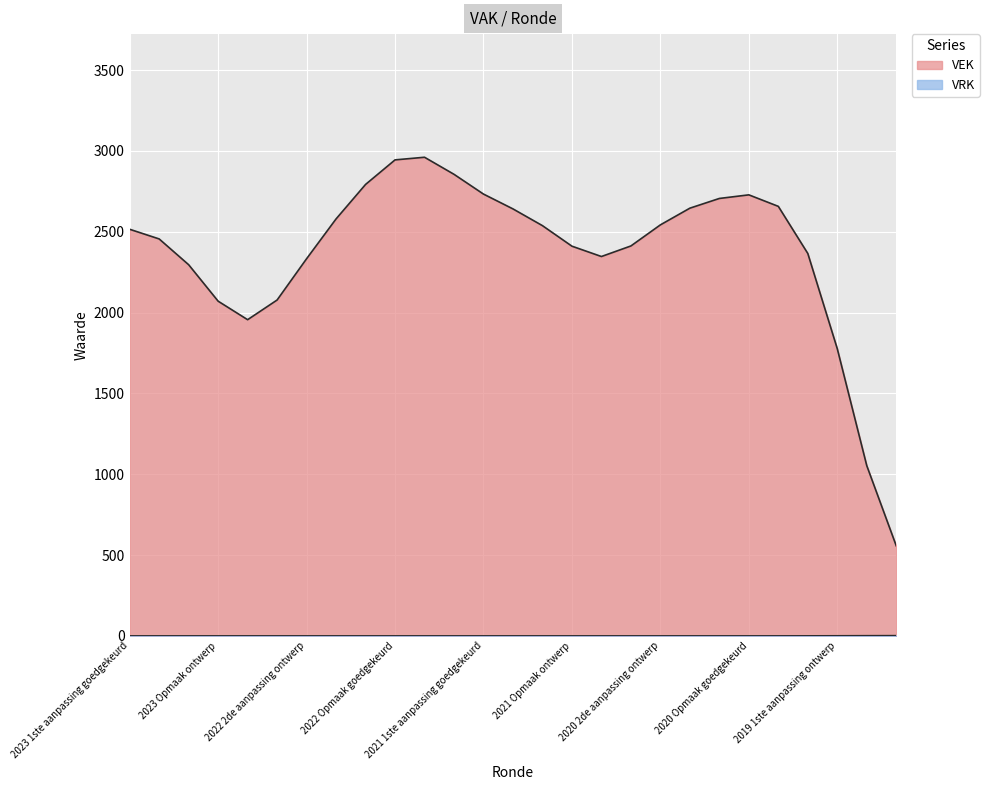

What are all the series names shown in the legend?

VEK, VRK